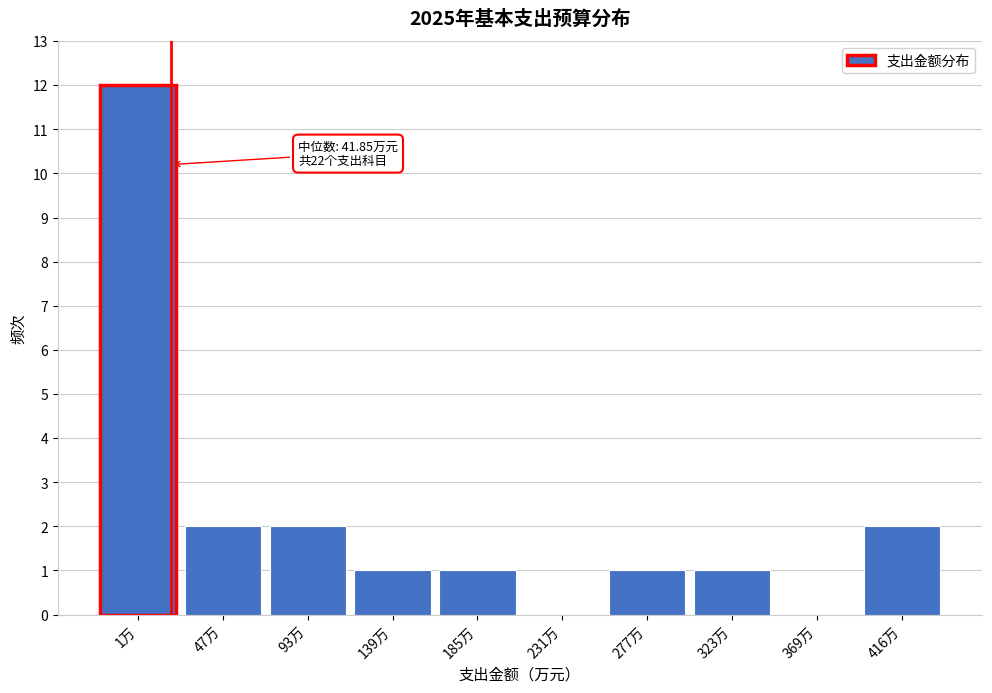

Reading left to right, what are all the values shown in this chart?

1万=12	47万=2	93万=2	139万=1	185万=1	231万=0	277万=1	323万=1	369万=0	416万=2